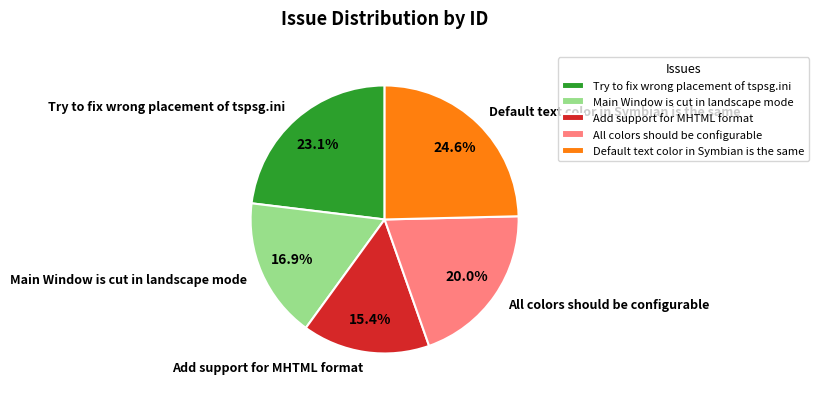

Is there any slice that represents more than half of the pie?

No